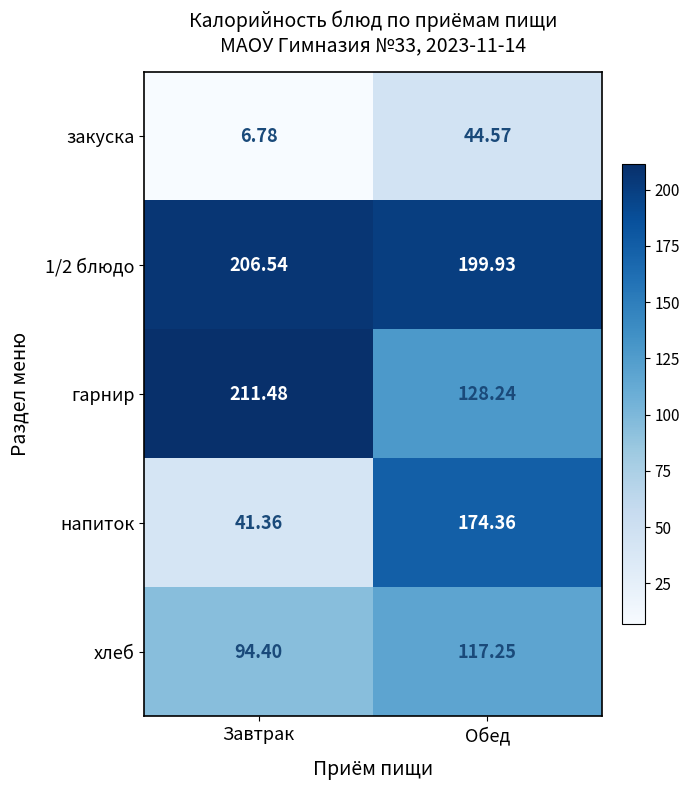

Which series has the widest spread of values?

напиток